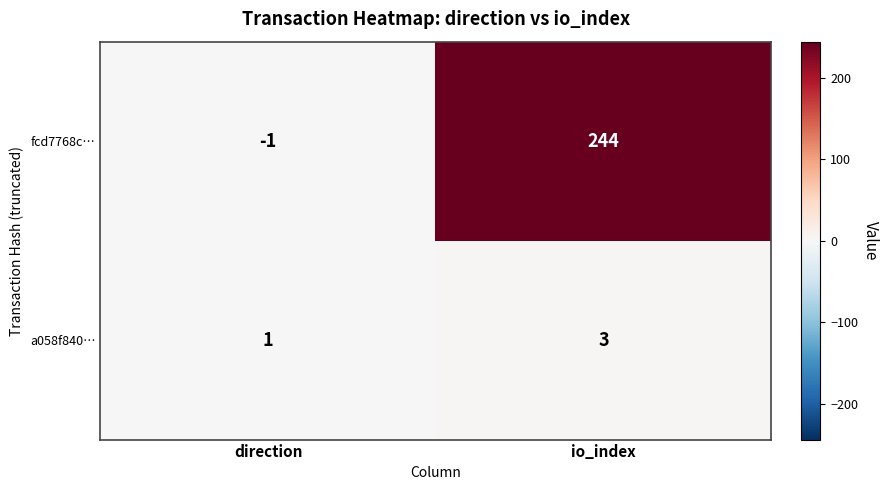

Read the a058f840… value at io_index.

3